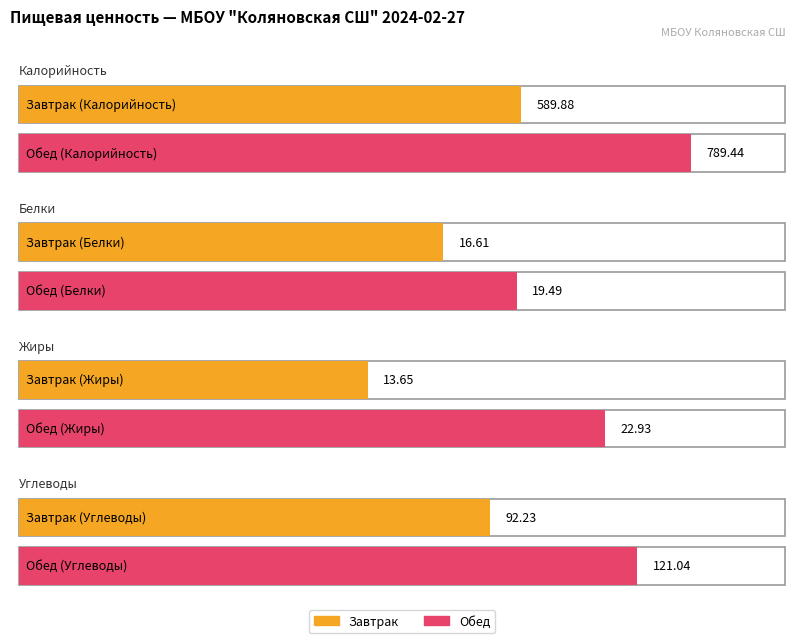

Read the Углеводы value at Завтрак.

92.2